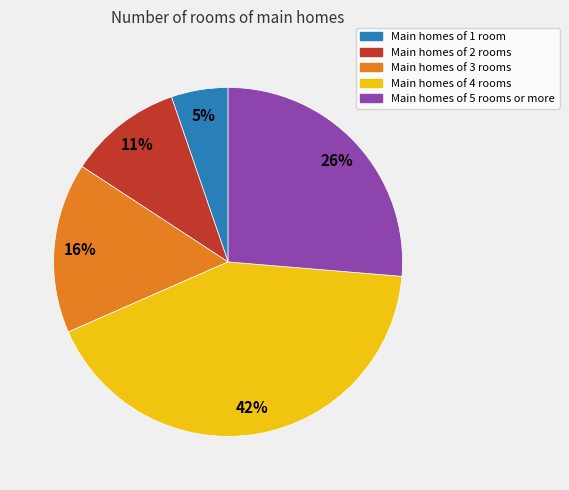

Does any single category account for the majority?

No